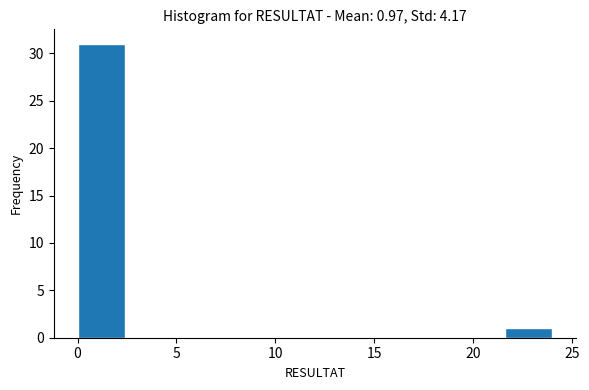

Which range on the x-axis has the tallest bar?

0.0 to 2.5